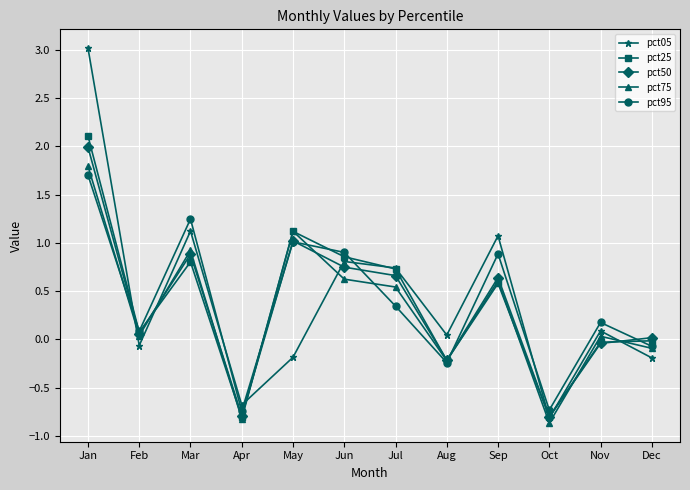

How many categories are shown in the chart?

12